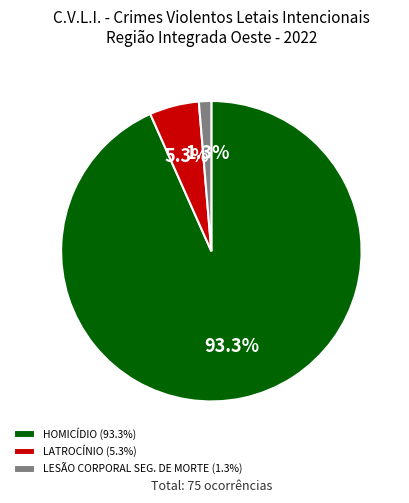

How much of the chart is everything except LESÃO CORPORAL SEG. DE MORTE?

98.7%